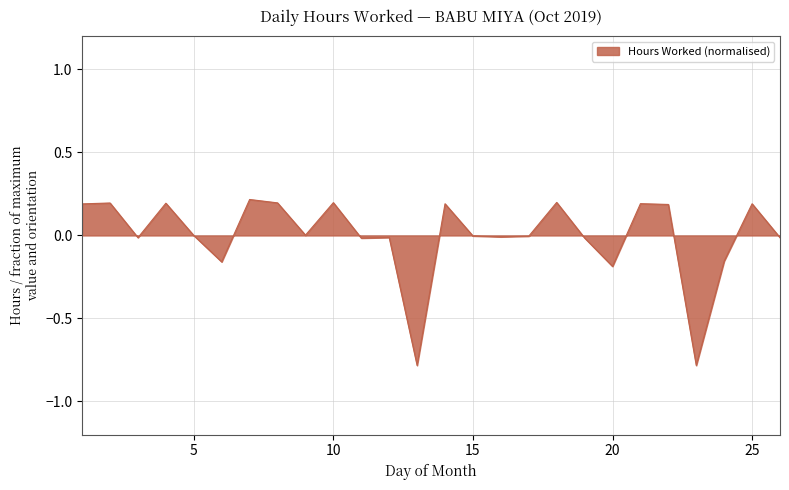

What is the minimum value shown in the chart?

-0.8